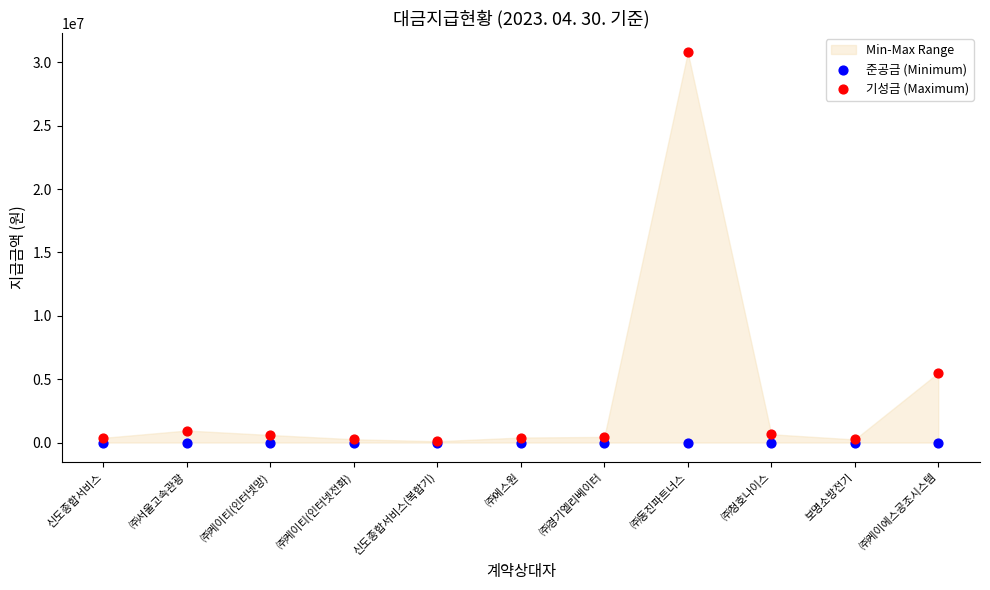

Across all series, what Y value is closest to 15390725?

5500000